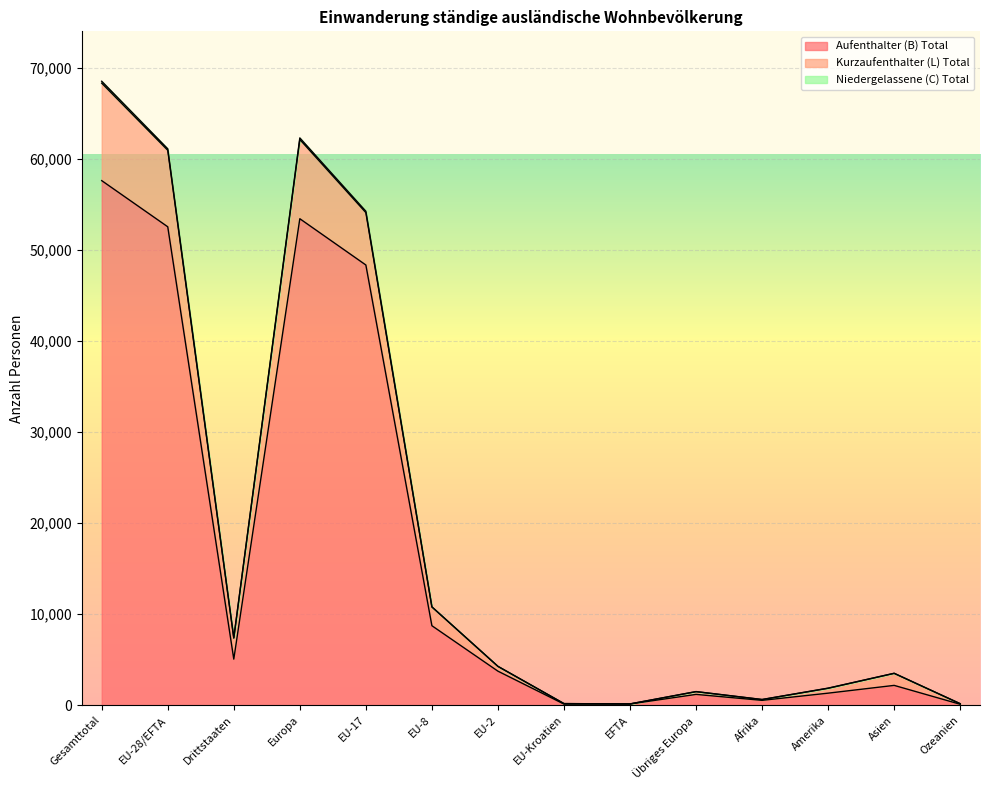

Which category has the highest value in the Niedergelassene (C) Total series?

Gesamttotal